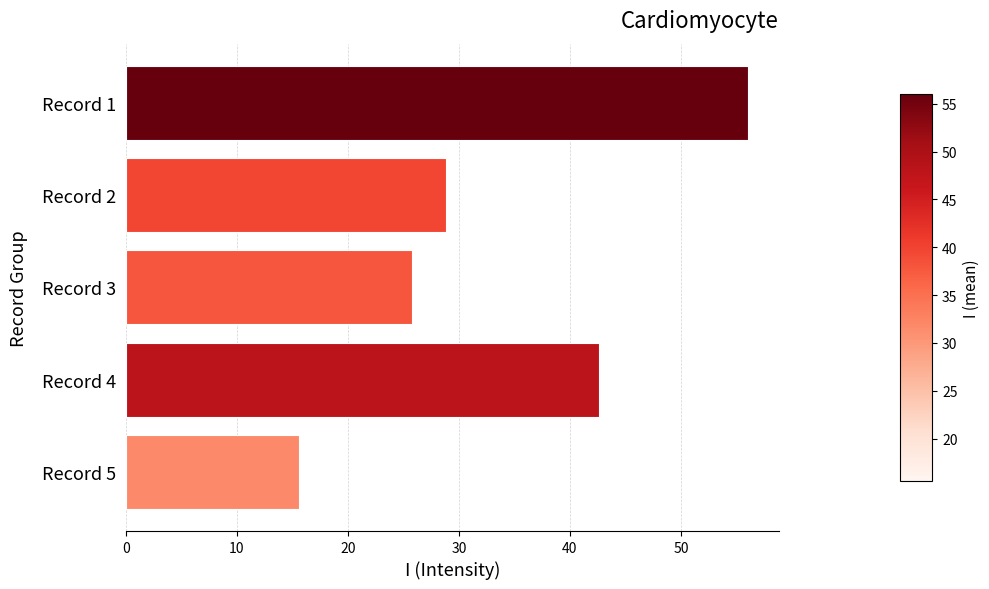

Is it true that the value at Record 3 is 44.1?

False